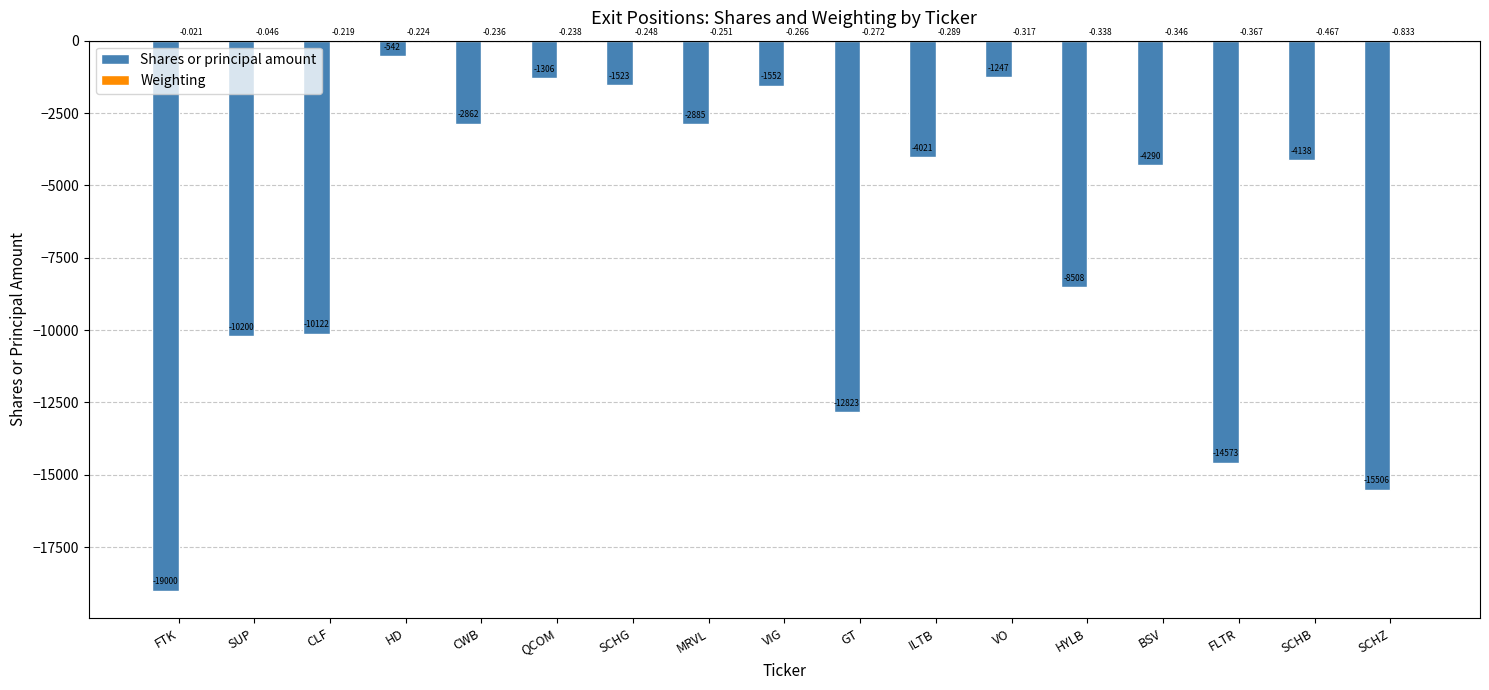

At which category is the sum across all series the highest?

HD